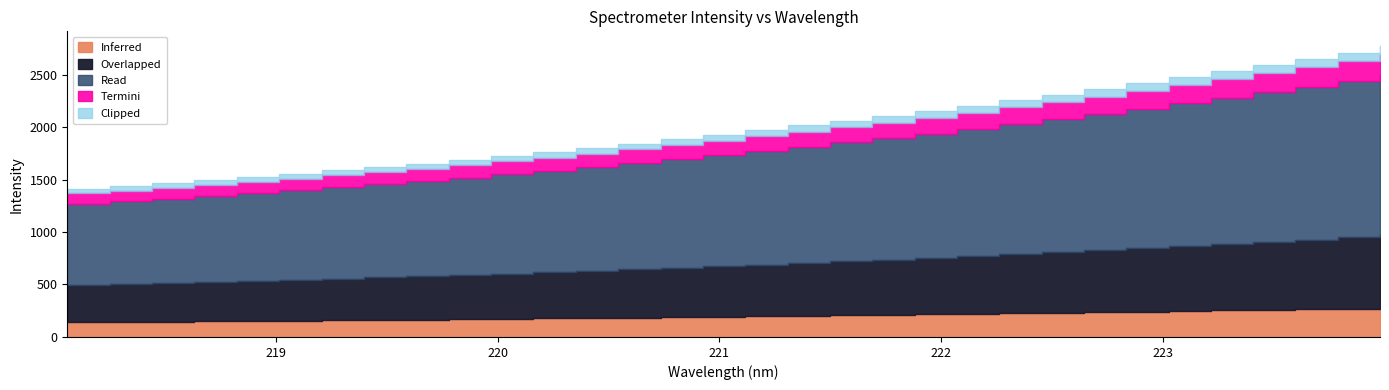

What is the ratio of the value at 222.0721 to the value at 220.5444?

1.2